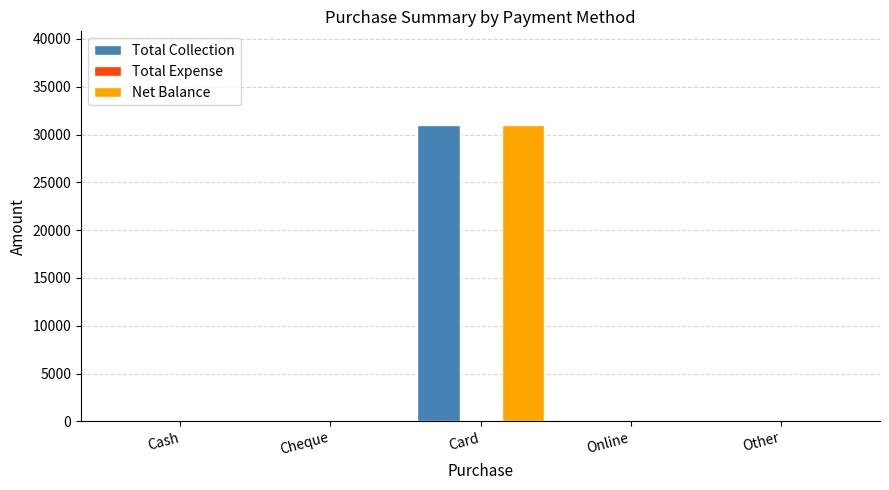

The value of Net Balance at Online is 0. True or false?

True